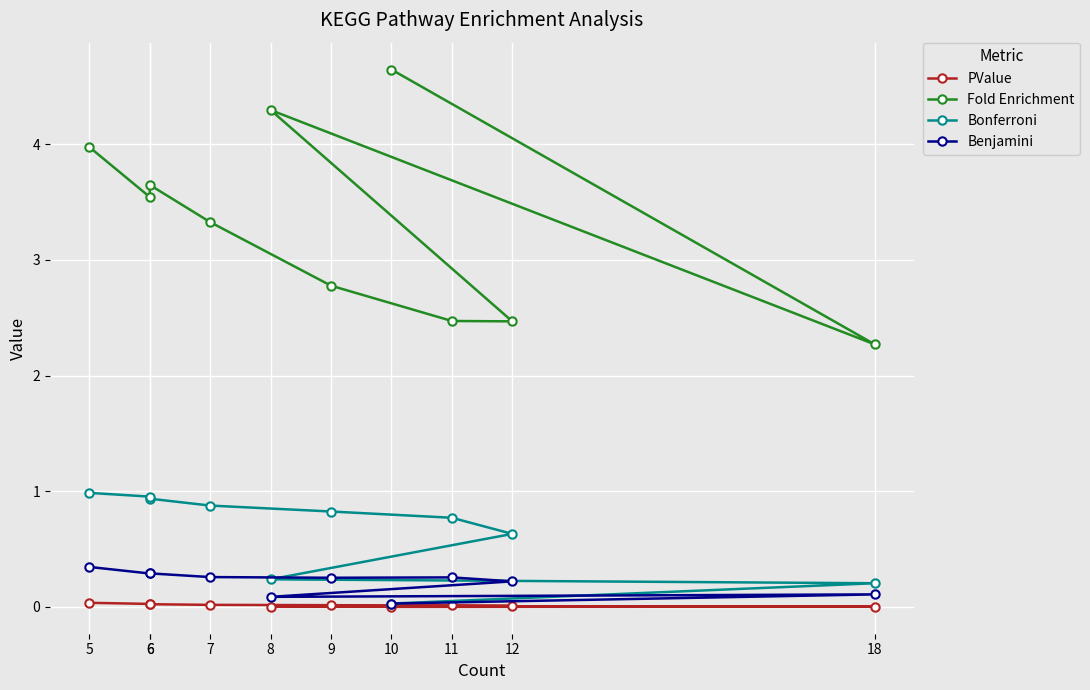

What is the difference between the maximum and minimum values in the Bonferroni series?

1.0